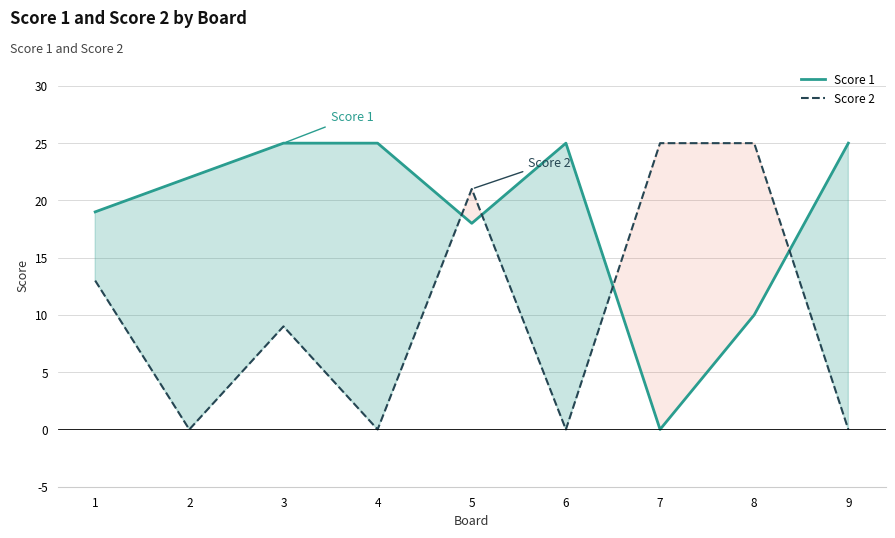

What is the difference between the maximum and minimum values in the Score 2 series?

25